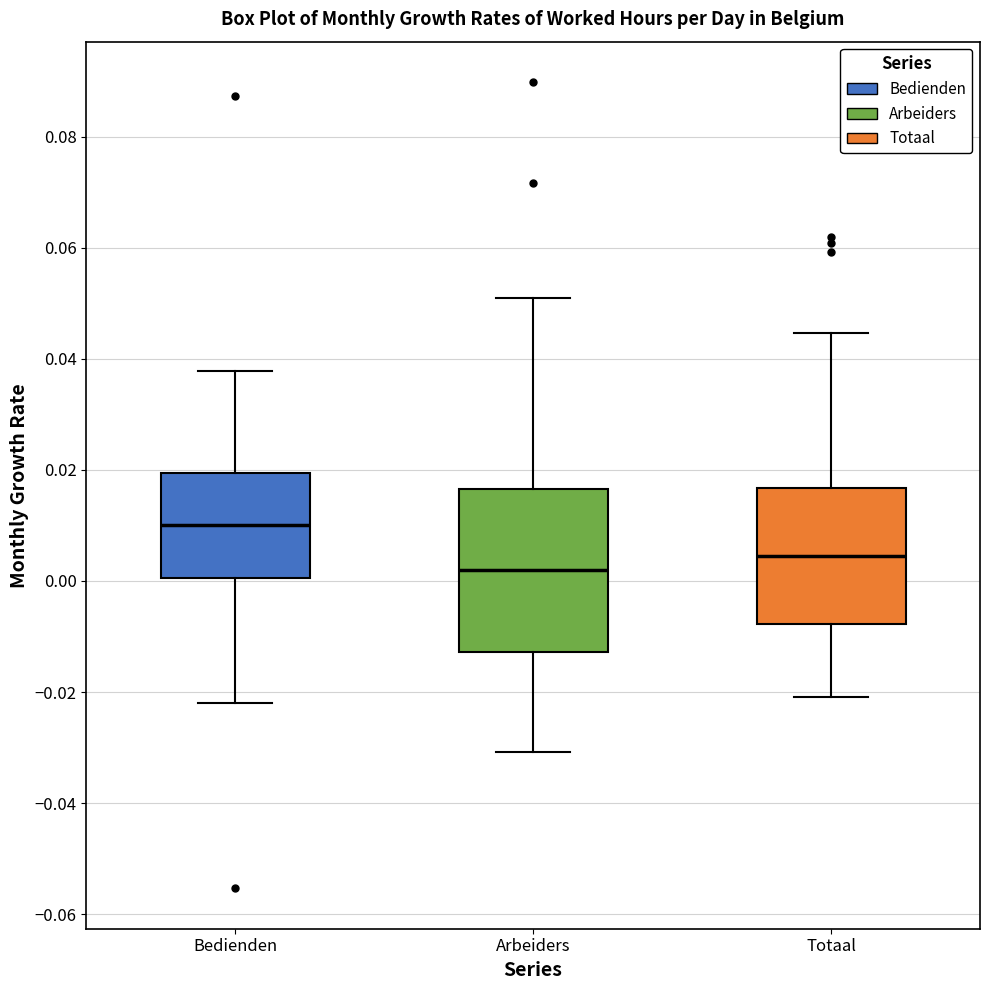

Comparing the boxes themselves (not the whiskers), which one is the tallest?

Arbeiders